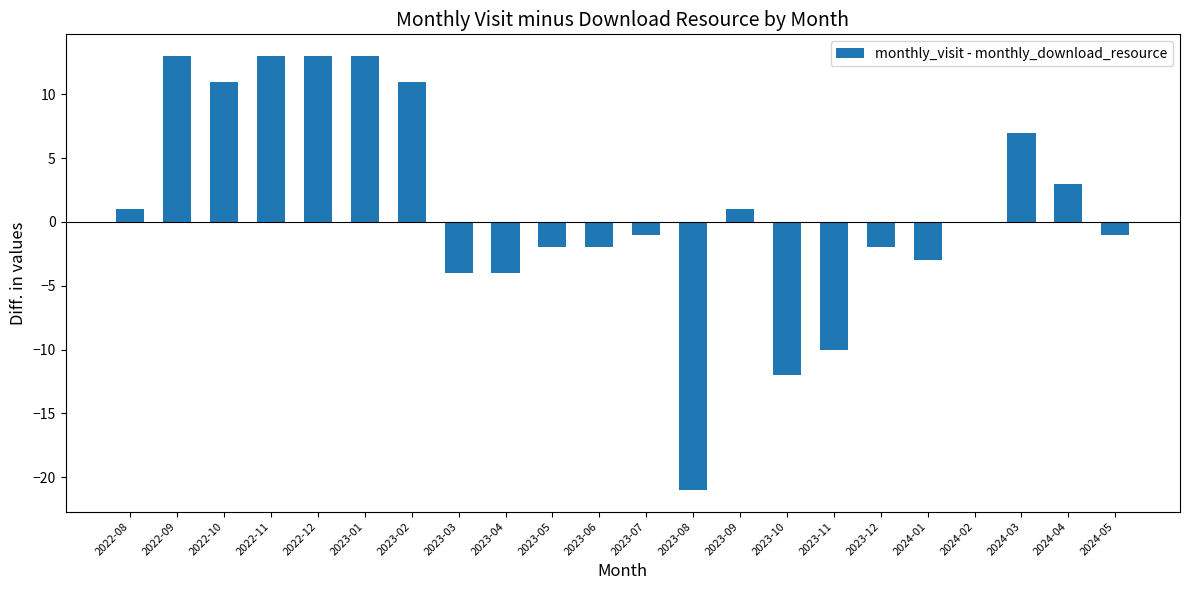

What is the difference between the values at 2023-03 and 2023-12?

2